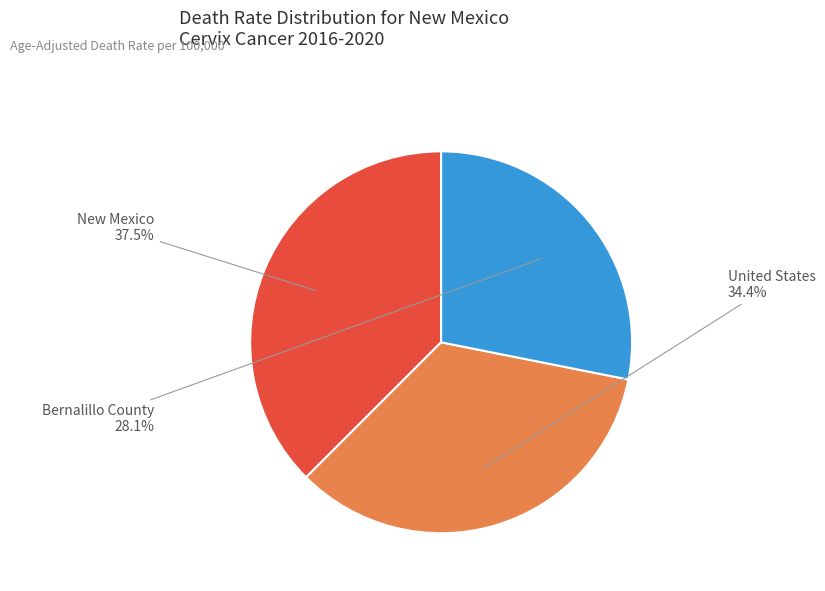

Which has a higher value, United States or Bernalillo County?

United States